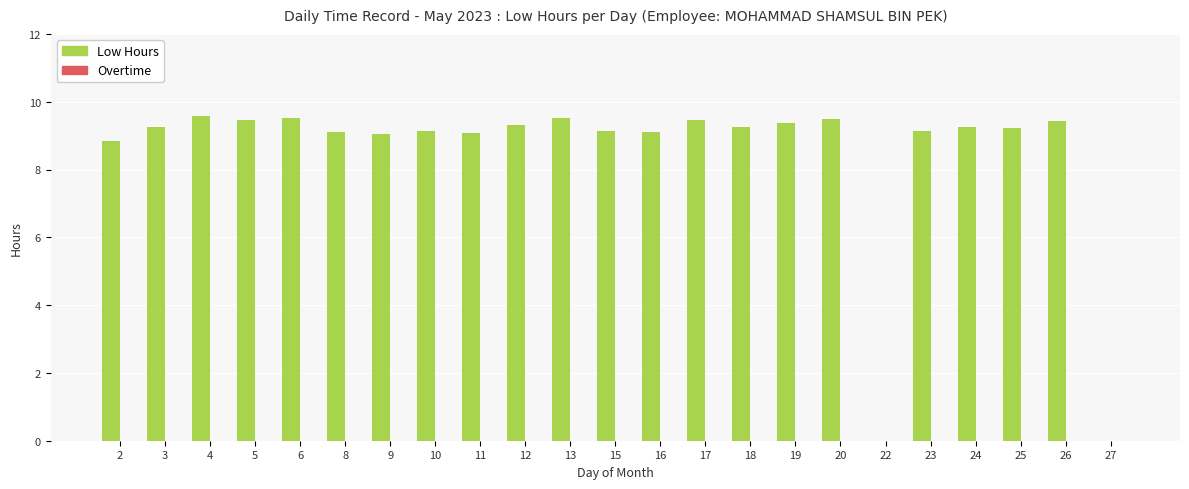

Which has a higher value, 13 or 24?

13